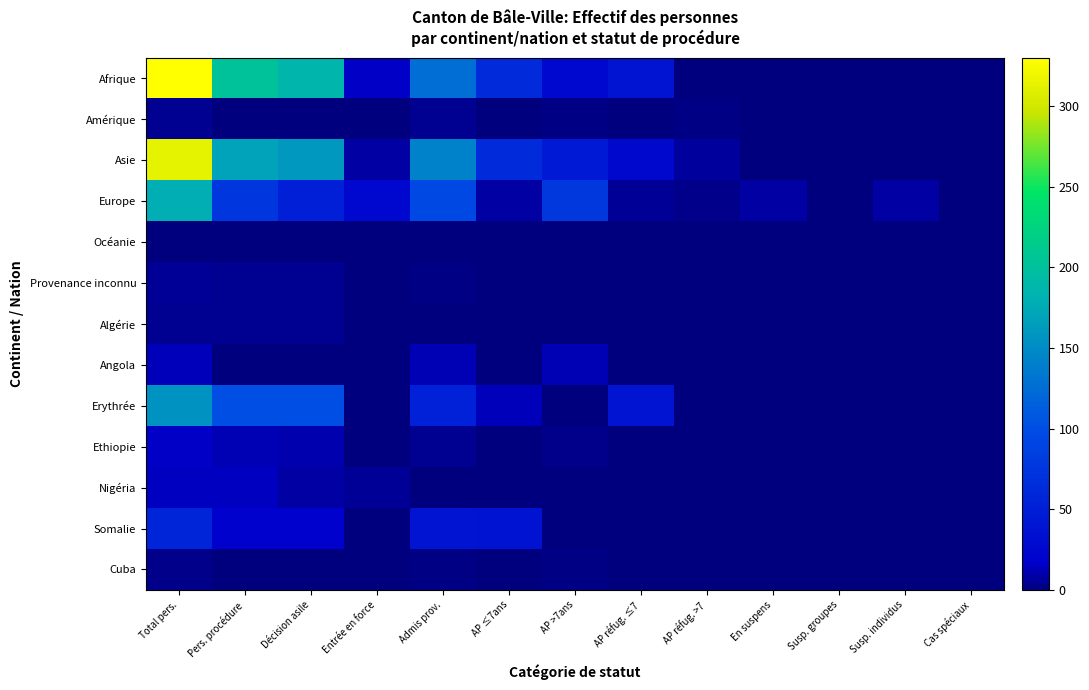

Reading left to right, what are all the values shown in this chart?

Afrique: Total pers.=330	Pers. procédure=202	Décision asile=186	Entrée en force=16	Admis prov.=127	AP ≤7ans=63	AP >7ans=25	AP réfug. ≤7=39	AP réfug. >7=0	En suspens=1	Susp. groupes=0	Susp. individus=1	Cas spéciaux=0
Amérique: Total pers.=5	Pers. procédure=1	Décision asile=1	Entrée en force=0	Admis prov.=4	AP ≤7ans=0	AP >7ans=2	AP réfug. ≤7=0	AP réfug. >7=2	En suspens=0	Susp. groupes=0	Susp. individus=0	Cas spéciaux=0
Asie: Total pers.=313	Pers. procédure=170	Décision asile=161	Entrée en force=9	Admis prov.=142	AP ≤7ans=63	AP >7ans=45	AP réfug. ≤7=27	AP réfug. >7=7	En suspens=1	Susp. groupes=0	Susp. individus=1	Cas spéciaux=0
Europe: Total pers.=179	Pers. procédure=76	Décision asile=51	Entrée en force=25	Admis prov.=95	AP ≤7ans=8	AP >7ans=78	AP réfug. ≤7=6	AP réfug. >7=3	En suspens=8	Susp. groupes=0	Susp. individus=8	Cas spéciaux=0
Océanie: Total pers.=0	Pers. procédure=0	Décision asile=0	Entrée en force=0	Admis prov.=0	AP ≤7ans=0	AP >7ans=0	AP réfug. ≤7=0	AP réfug. >7=0	En suspens=0	Susp. groupes=0	Susp. individus=0	Cas spéciaux=0
Provenance inconnu: Total pers.=6	Pers. procédure=4	Décision asile=4	Entrée en force=0	Admis prov.=2	AP ≤7ans=1	AP >7ans=1	AP réfug. ≤7=0	AP réfug. >7=0	En suspens=0	Susp. groupes=0	Susp. individus=0	Cas spéciaux=0
Algérie: Total pers.=5	Pers. procédure=5	Décision asile=4	Entrée en force=1	Admis prov.=0	AP ≤7ans=0	AP >7ans=0	AP réfug. ≤7=0	AP réfug. >7=0	En suspens=0	Susp. groupes=0	Susp. individus=0	Cas spéciaux=0
Angola: Total pers.=13	Pers. procédure=1	Décision asile=1	Entrée en force=0	Admis prov.=12	AP ≤7ans=0	AP >7ans=12	AP réfug. ≤7=0	AP réfug. >7=0	En suspens=0	Susp. groupes=0	Susp. individus=0	Cas spéciaux=0
Erythrée: Total pers.=156	Pers. procédure=101	Décision asile=101	Entrée en force=0	Admis prov.=54	AP ≤7ans=14	AP >7ans=1	AP réfug. ≤7=39	AP réfug. >7=0	En suspens=1	Susp. groupes=0	Susp. individus=1	Cas spéciaux=0
Ethiopie: Total pers.=16	Pers. procédure=12	Décision asile=11	Entrée en force=1	Admis prov.=4	AP ≤7ans=1	AP >7ans=3	AP réfug. ≤7=0	AP réfug. >7=0	En suspens=0	Susp. groupes=0	Susp. individus=0	Cas spéciaux=0
Nigéria: Total pers.=15	Pers. procédure=15	Décision asile=9	Entrée en force=6	Admis prov.=0	AP ≤7ans=0	AP >7ans=0	AP réfug. ≤7=0	AP réfug. >7=0	En suspens=0	Susp. groupes=0	Susp. individus=0	Cas spéciaux=0
Somalie: Total pers.=58	Pers. procédure=19	Décision asile=19	Entrée en force=0	Admis prov.=39	AP ≤7ans=38	AP >7ans=1	AP réfug. ≤7=0	AP réfug. >7=0	En suspens=0	Susp. groupes=0	Susp. individus=0	Cas spéciaux=0
Cuba: Total pers.=3	Pers. procédure=1	Décision asile=1	Entrée en force=0	Admis prov.=2	AP ≤7ans=0	AP >7ans=2	AP réfug. ≤7=0	AP réfug. >7=0	En suspens=0	Susp. groupes=0	Susp. individus=0	Cas spéciaux=0